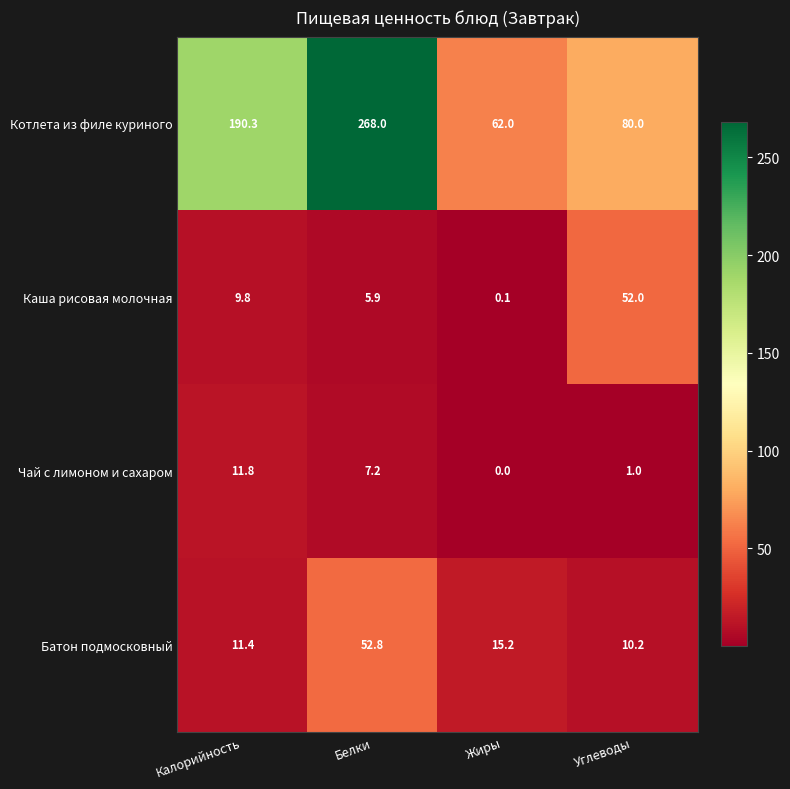

What is the maximum value shown in the chart?

268.0